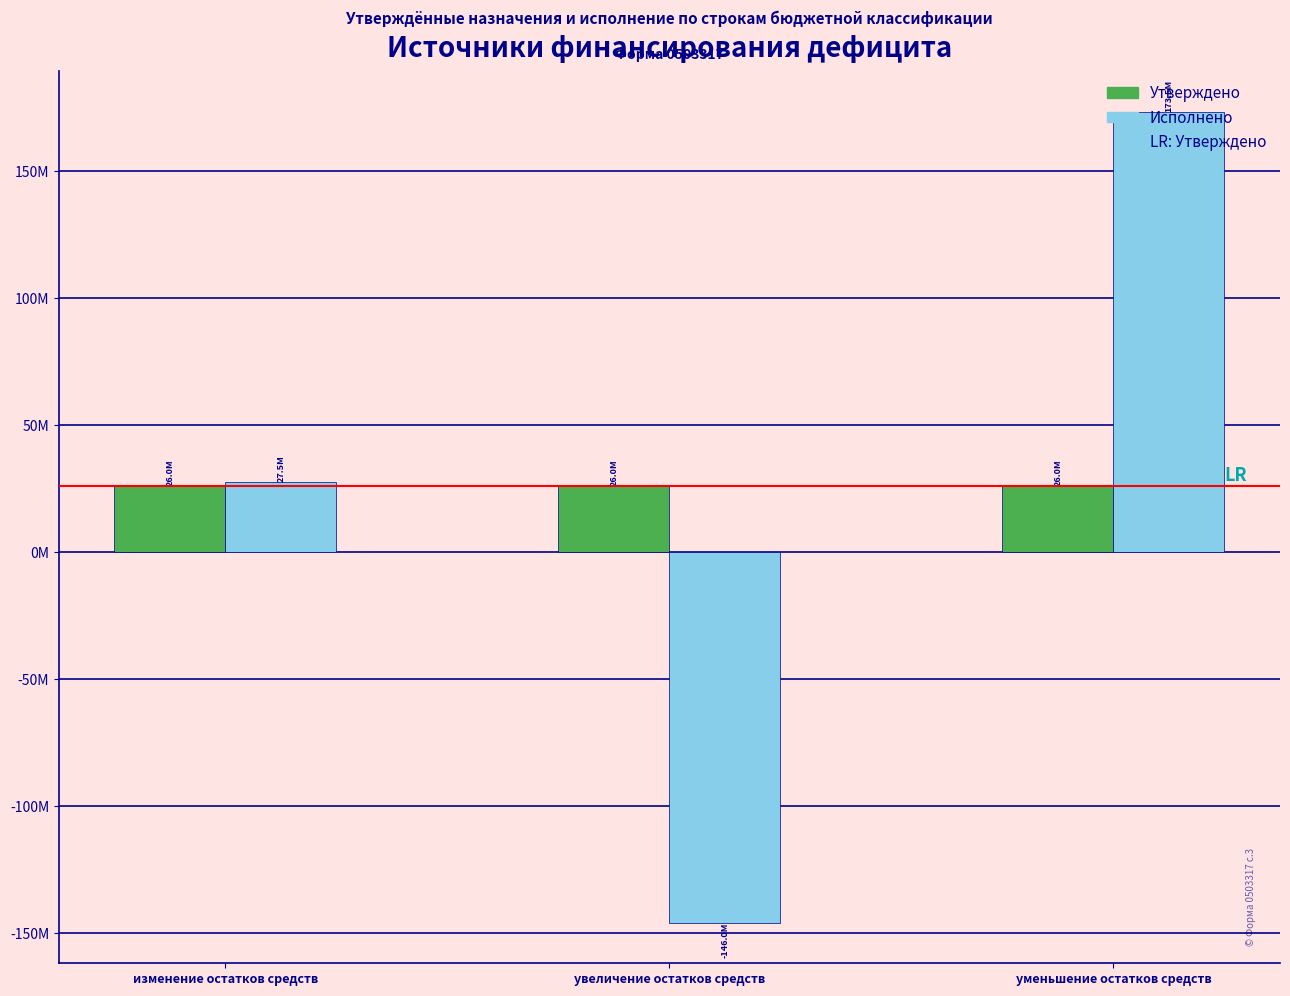

Does the chart contain stacked bars?

No